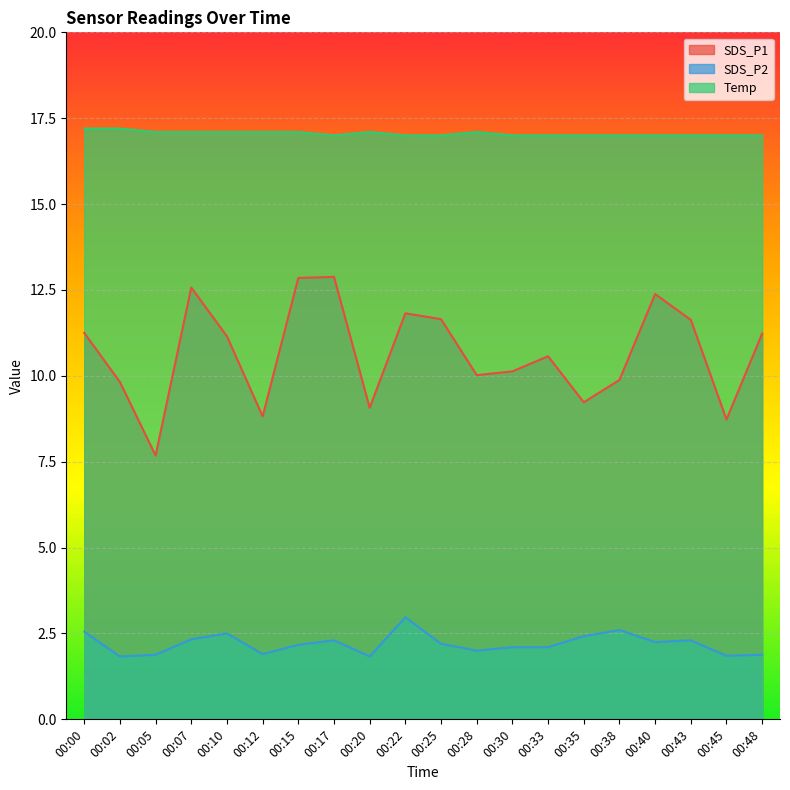

Where is SDS_P1 nearest to the value 10?

00:28